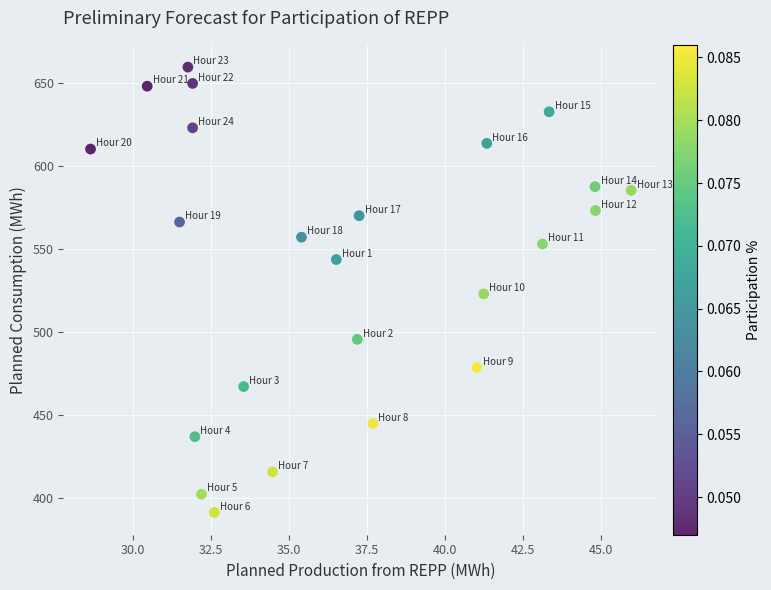

What is the range of X values (max minus min)?

17.3